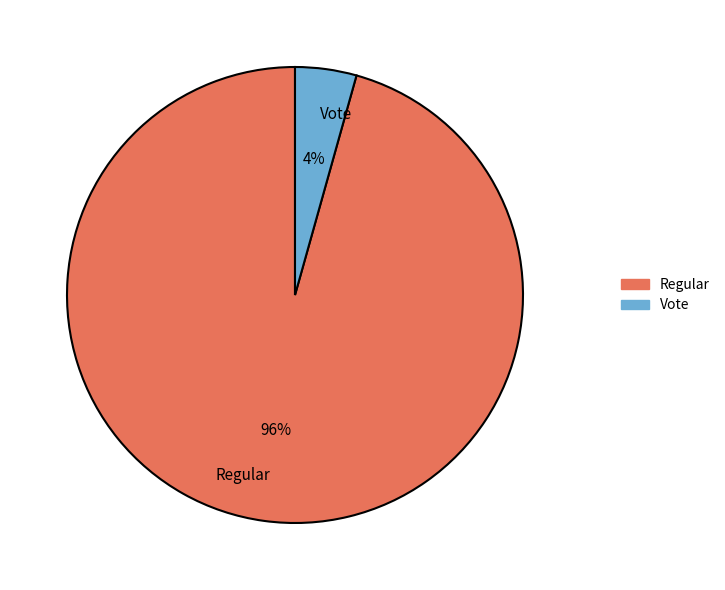

Which slice represents more than half of the pie?

Regular